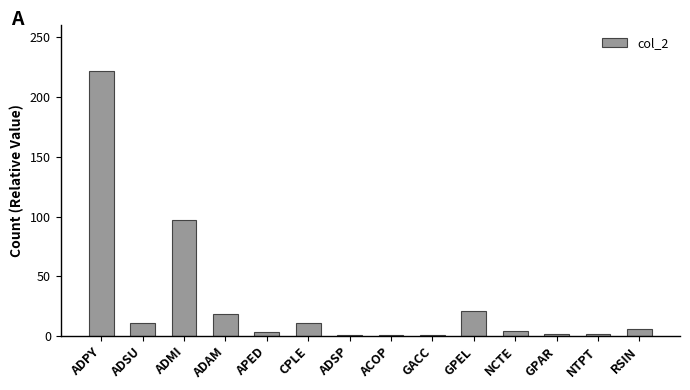

What is the average value?

29